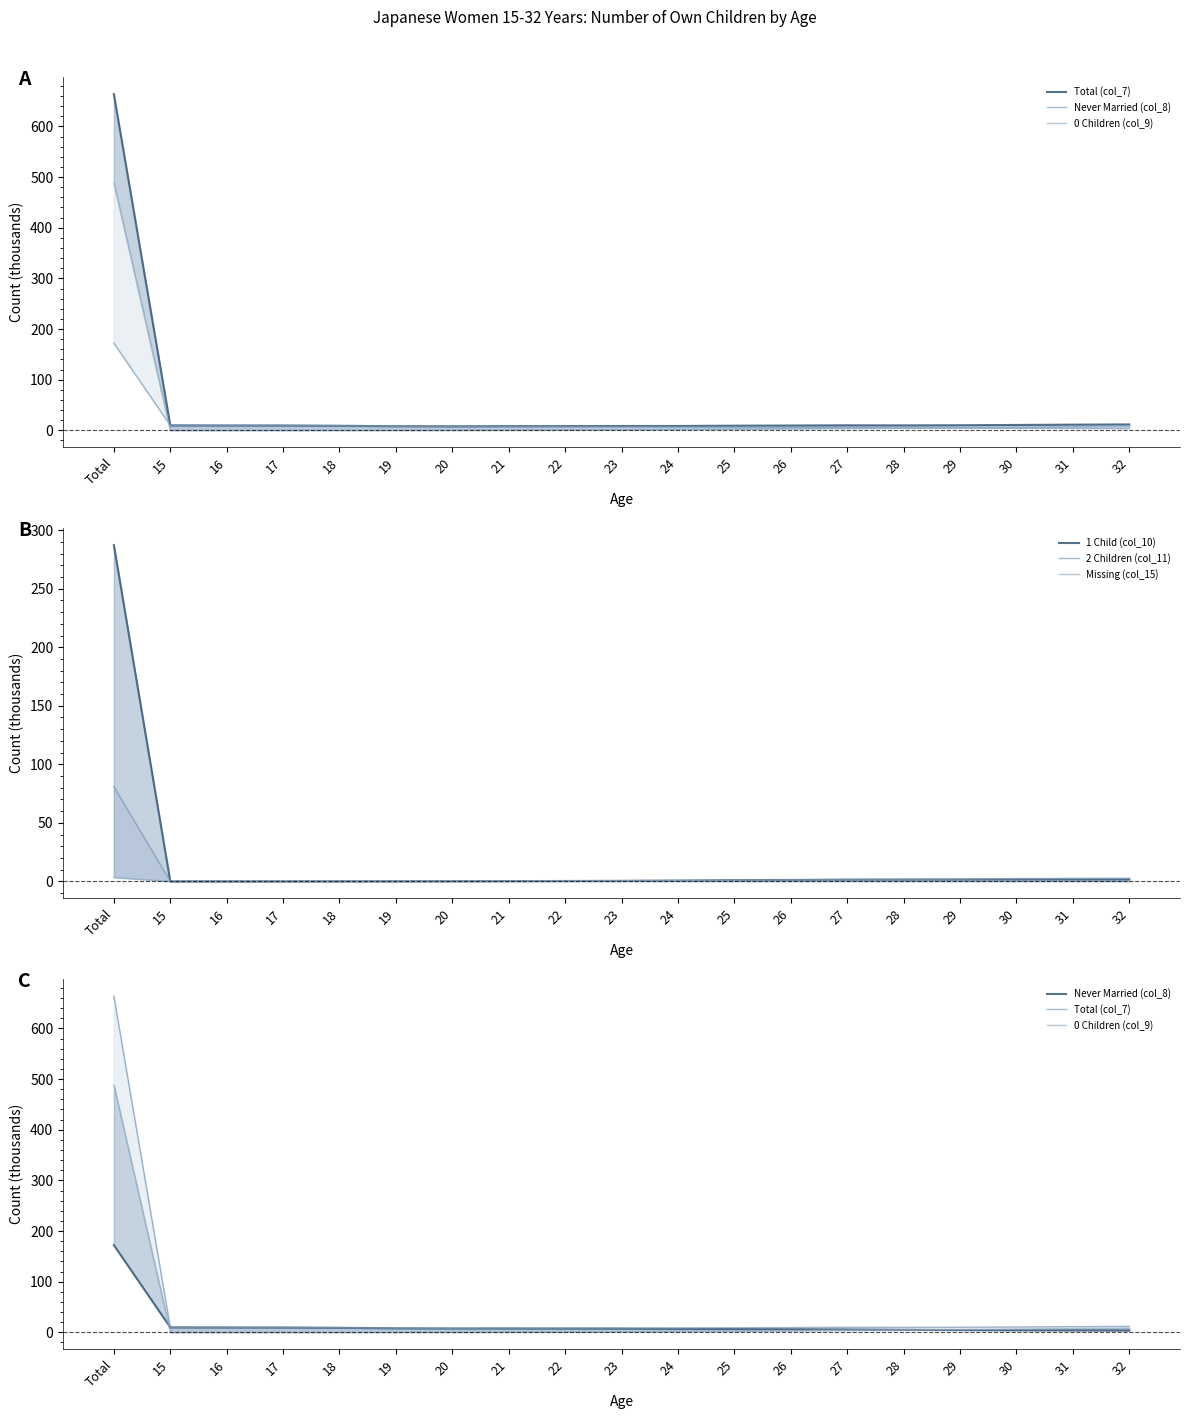

List the labels in order of Total (col_7) value, largest first.

Total, 32, 31, 30, 29, 27, 15, 28, 16, 17, 26, 25, 18, 24, 23, 22, 21, 19, 20